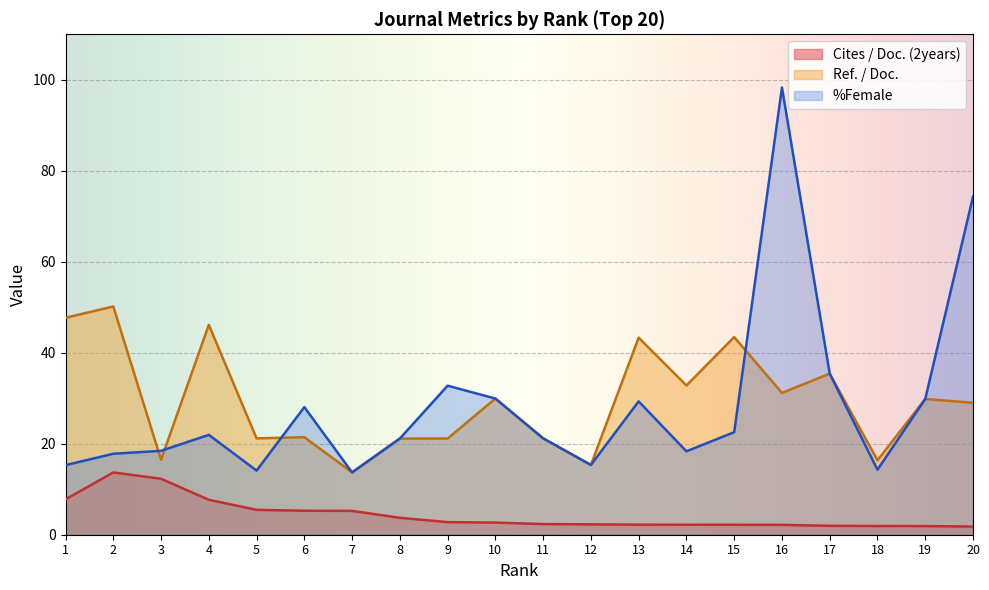

The value of %Female at 17 is 16.8. True or false?

False